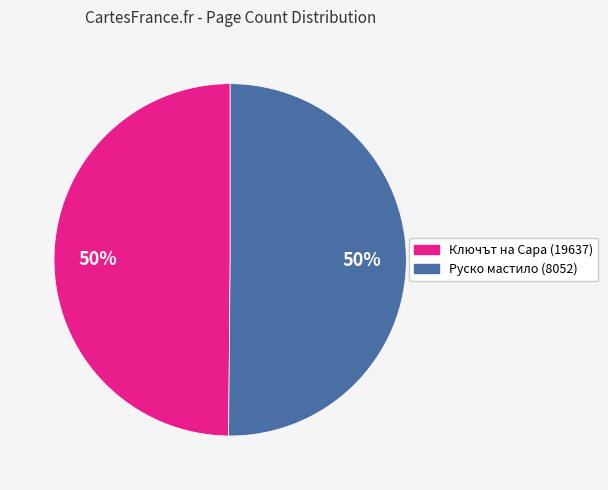

Count the number of slices in the pie.

2